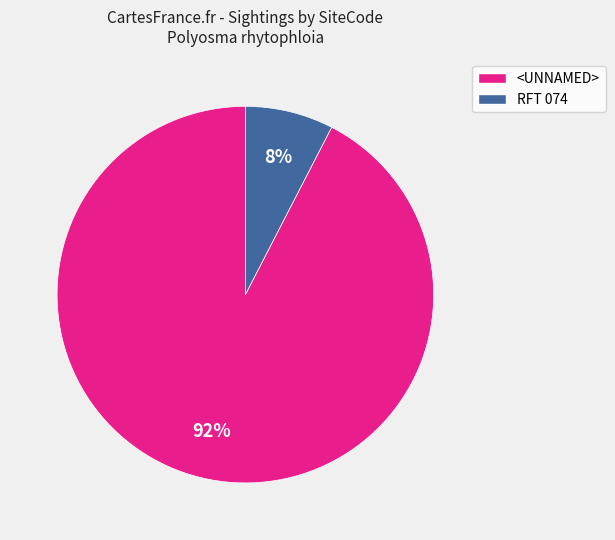

Rank the categories by value from lowest to highest.

RFT 074, <UNNAMED>